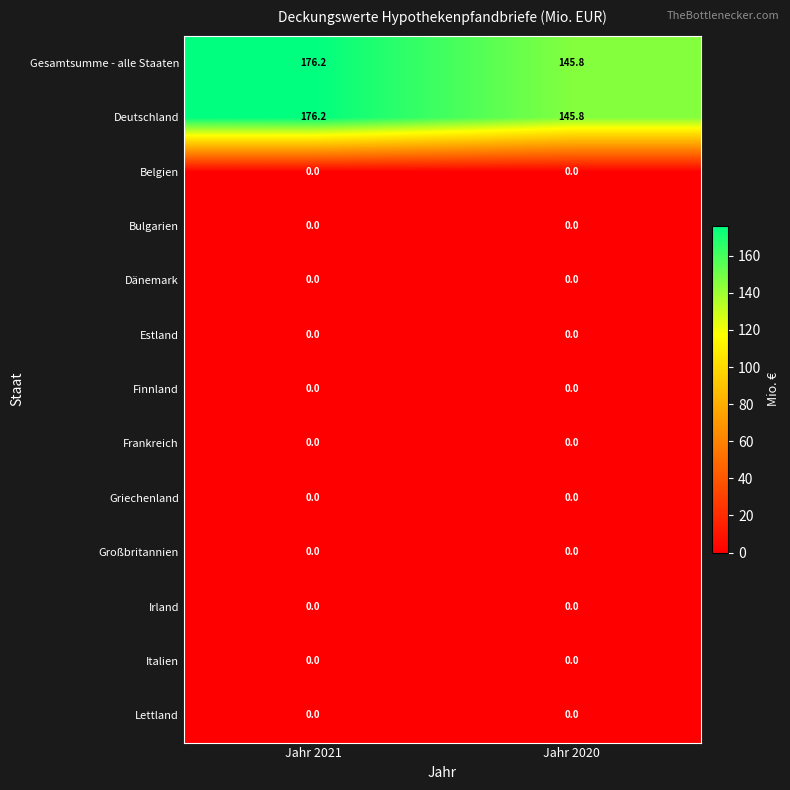

At how many categories does at least one series exceed 63?

2